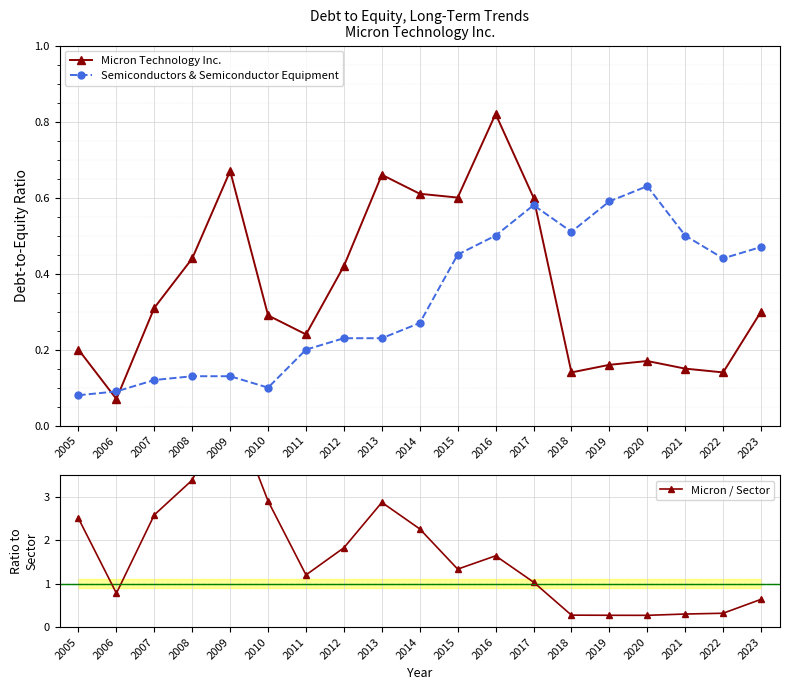

Read the Micron / Sector value at 2020.

0.3